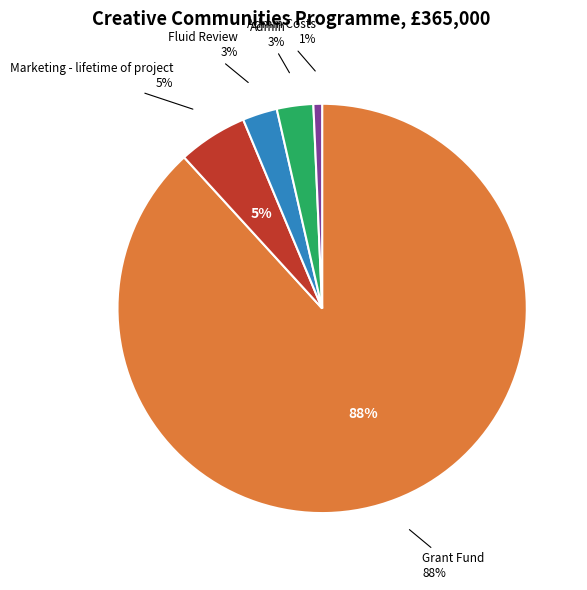

True or false: Grant Fund accounts for 81% of the total.

False